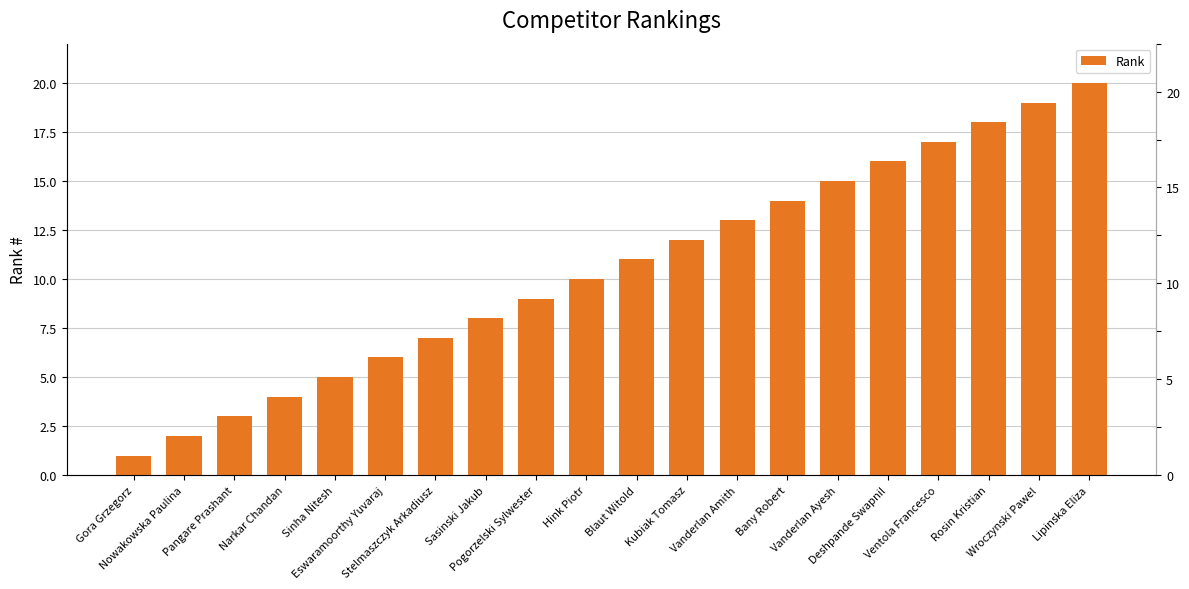

List the labels in order of value, largest first.

Lipinska Eliza, Wroczynski Pawel, Rosin Kristian, Ventola Francesco, Deshpande Swapnil, Vanderlan Ayesh, Bany Robert, Vanderlan Amith, Kubiak Tomasz, Blaut Witold, Hink Piotr, Pogorzelski Sylwester, Sasinski Jakub, Stelmaszczyk Arkadiusz, Eswaramoorthy Yuvaraj, Sinha Nitesh, Narkar Chandan, Pangare Prashant, Nowakowska Paulina, Gora Grzegorz